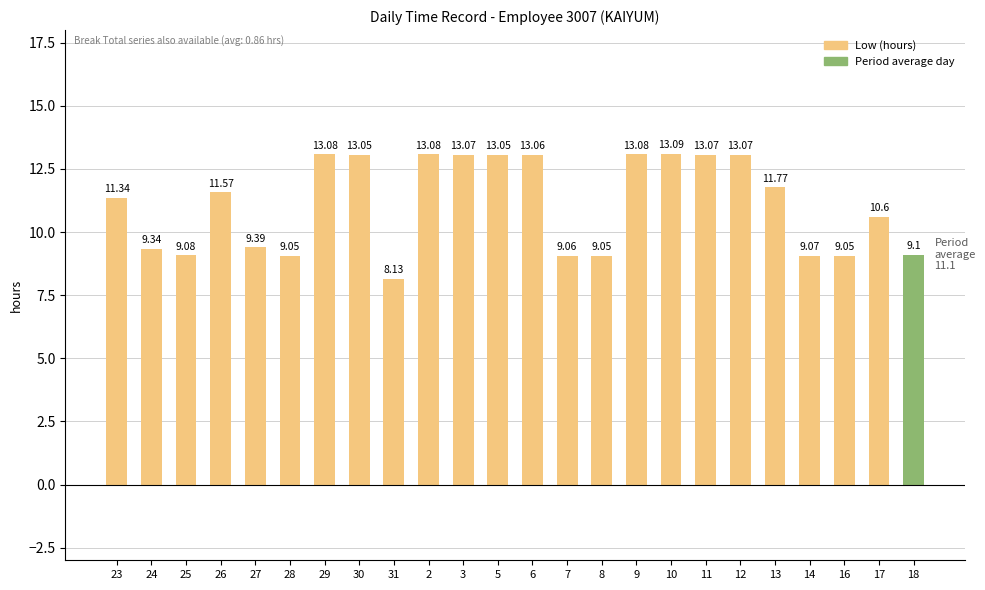

Which has a higher value, 26 or 30?

30